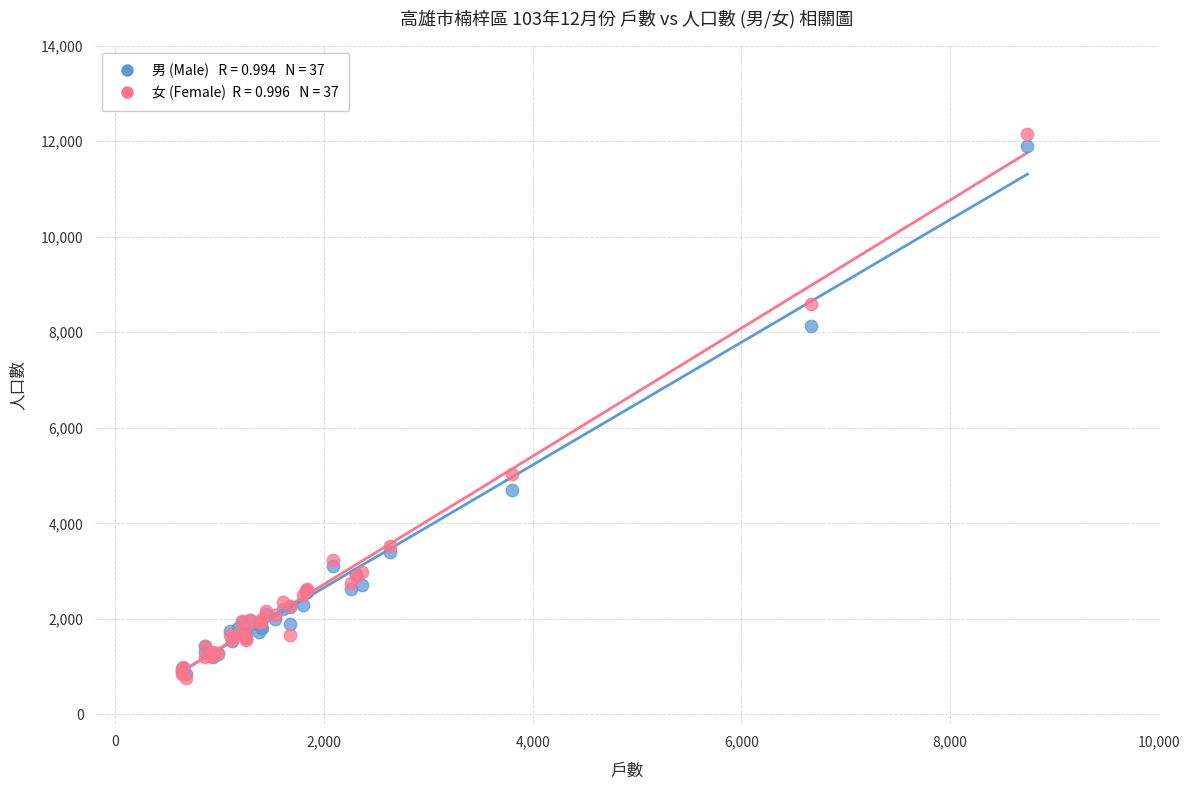

Across all series, what Y value is closest to 6464?

5036